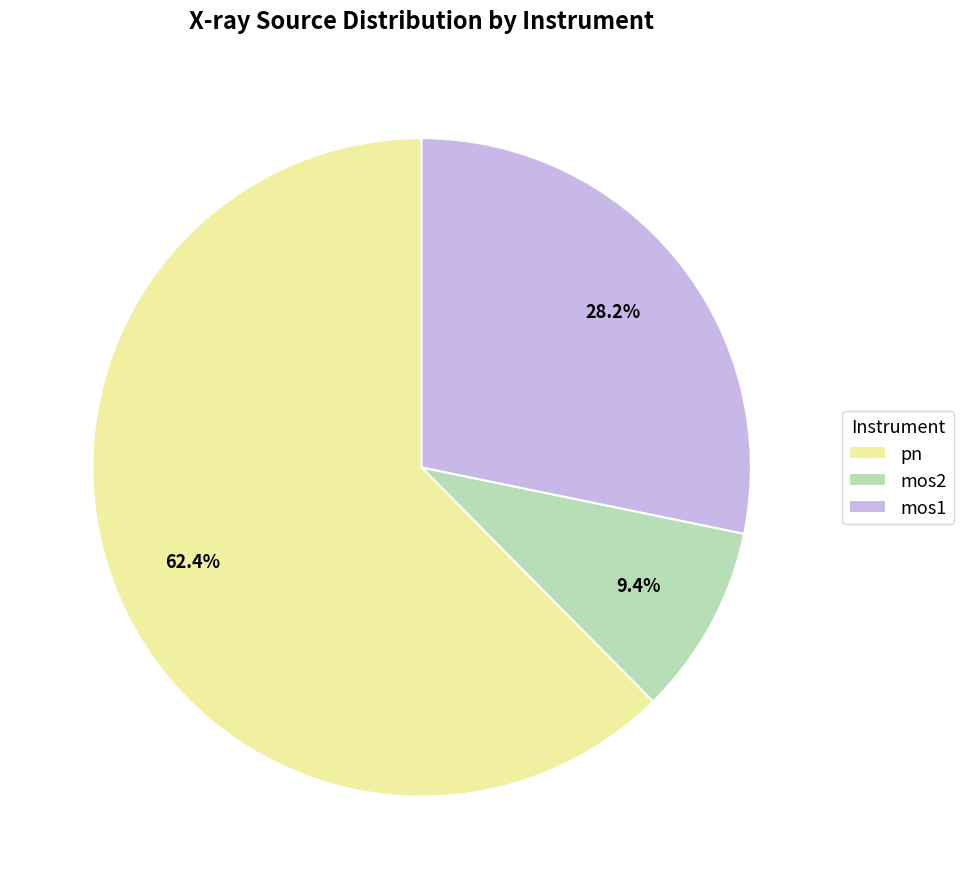

How many slices are in this pie chart?

3